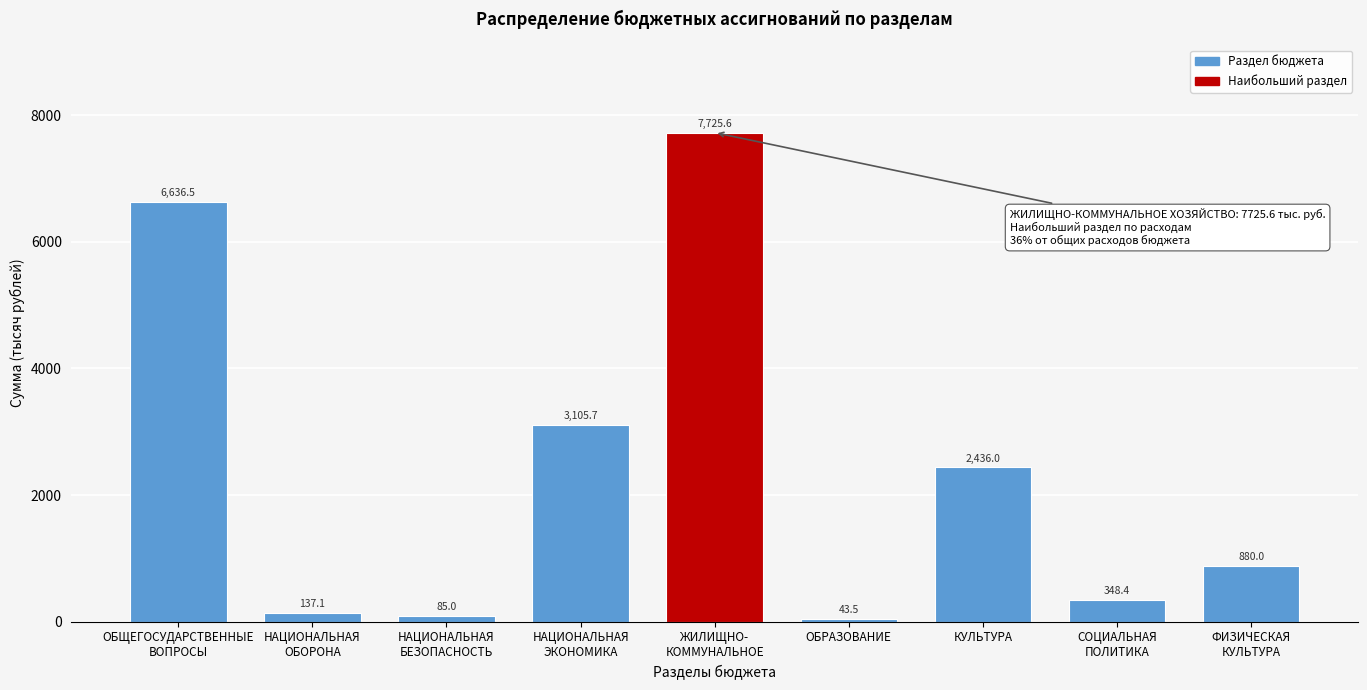

Reading left to right, extract all data points from this chart.

6636.5	137.1	85.0	3105.7	7725.6	43.5	2436.0	348.4	880.0